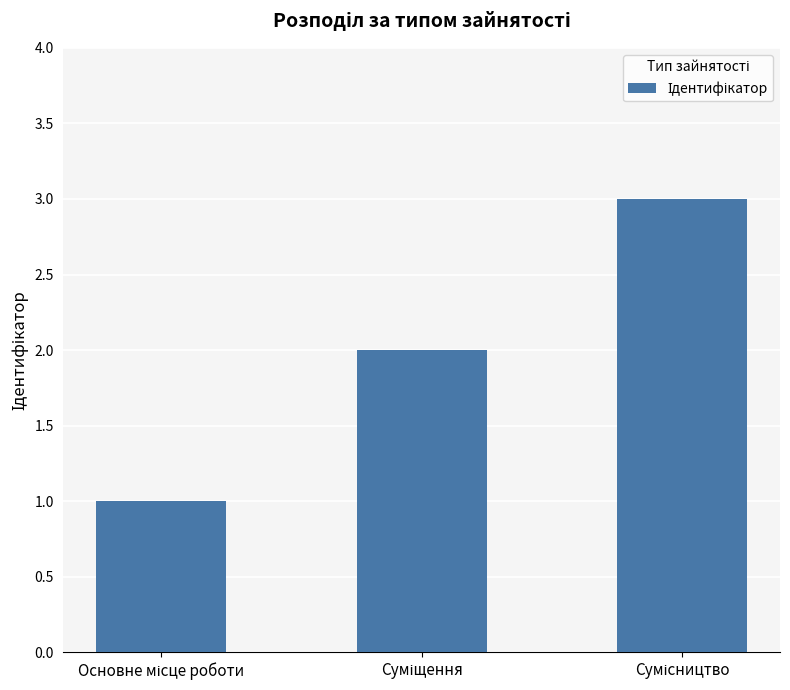

What is the maximum value shown in the chart?

3